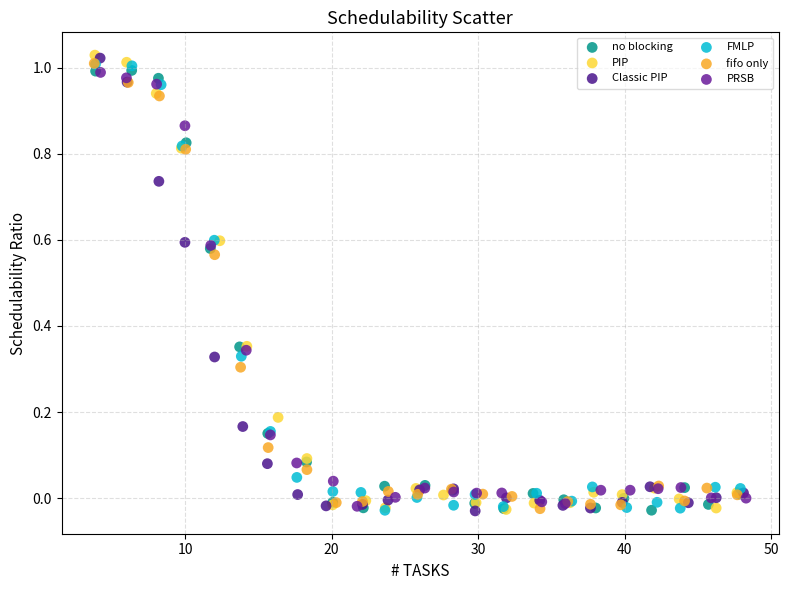

Which series has the widest spread of Y values?

PIP